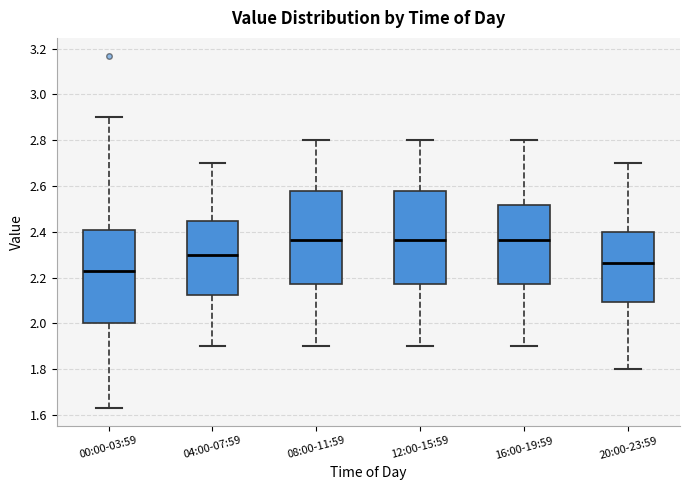

Where is the upper edge of the box for 00:00-03:59 on the y-axis? The values are not printed on the chart, so give them approximately, as read against the axis.

2.40